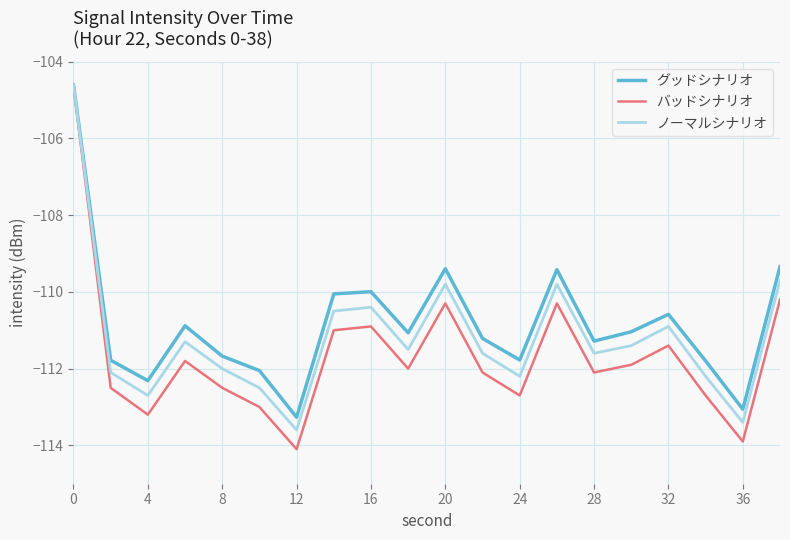

Which series has the widest spread of values?

バッドシナリオ